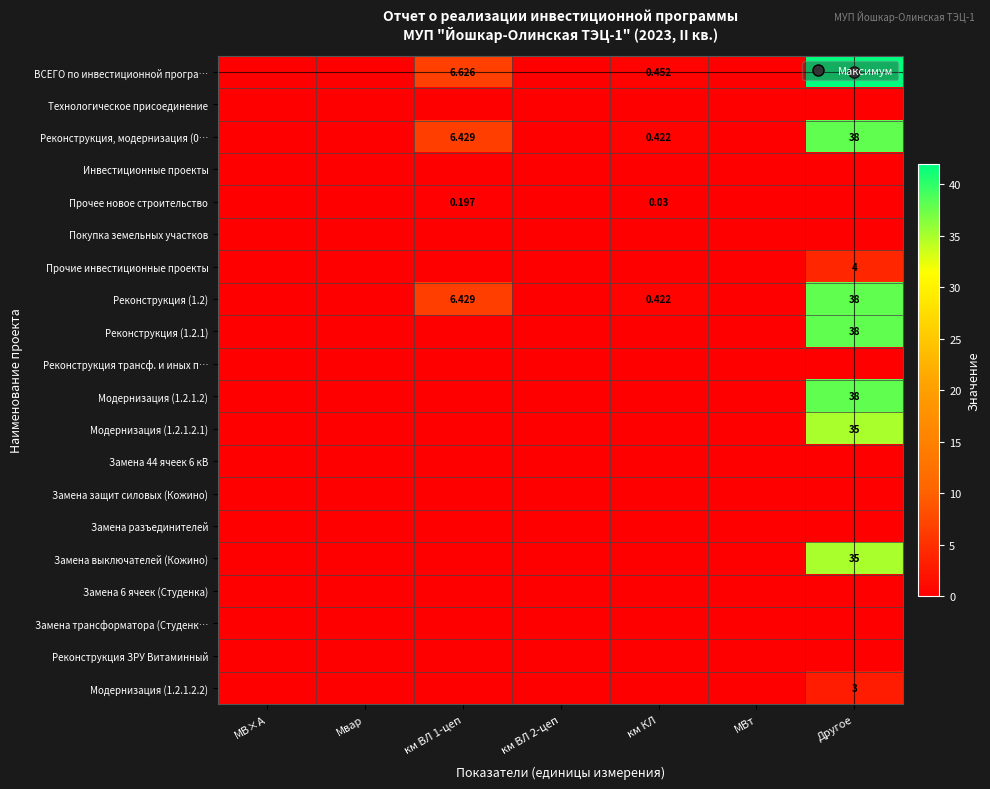

Which category has the lowest value across all series?

МВ×А